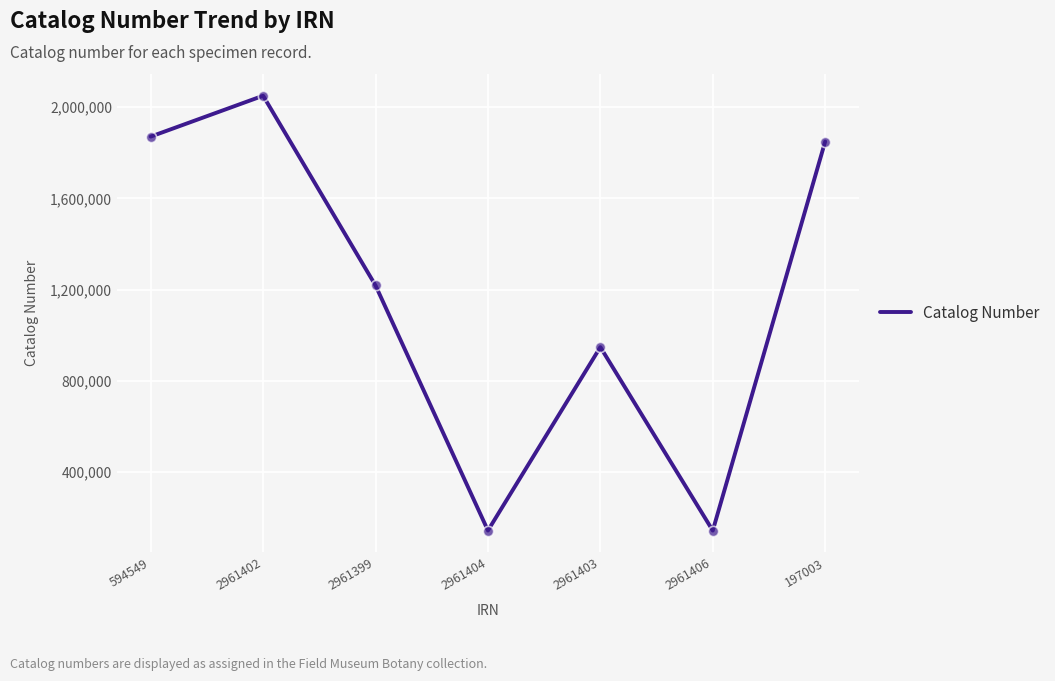

What is the ratio of the value at 594549 to the value at 2961403?

2.0